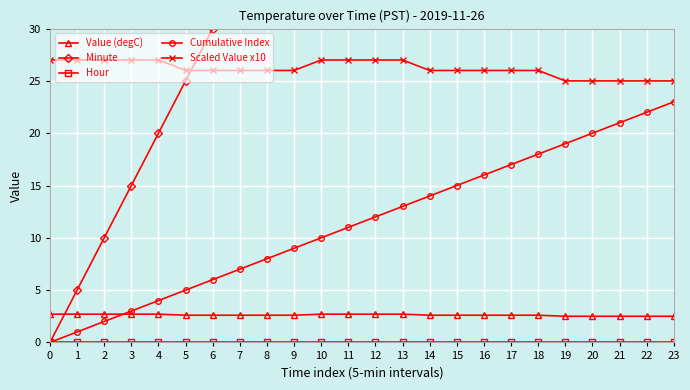

Which series has the largest range (max minus min)?

Minute